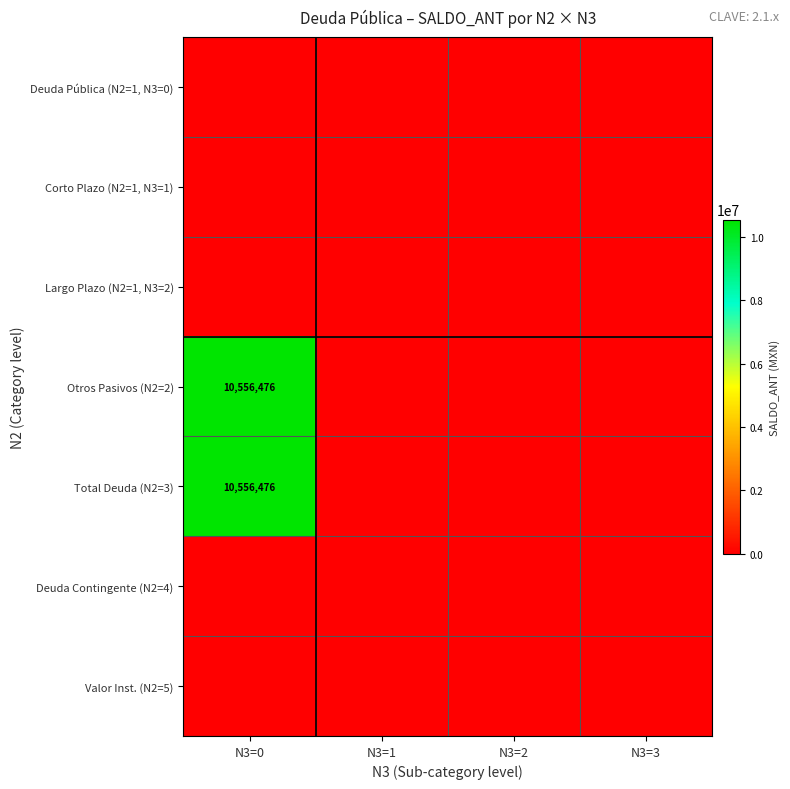

Count the number of categories in the chart.

4